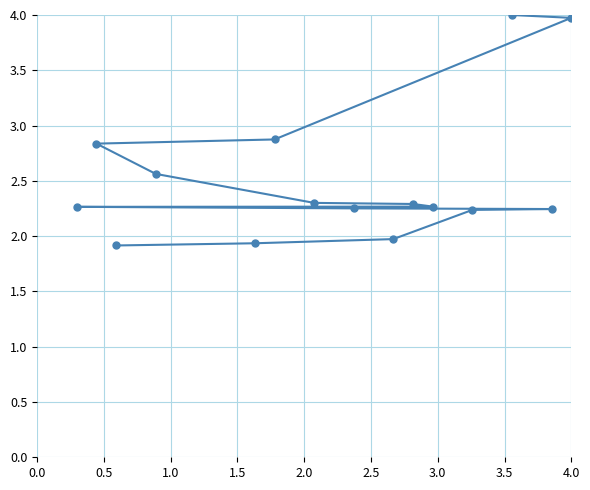

Is this an area chart (filled region under the line)?

No